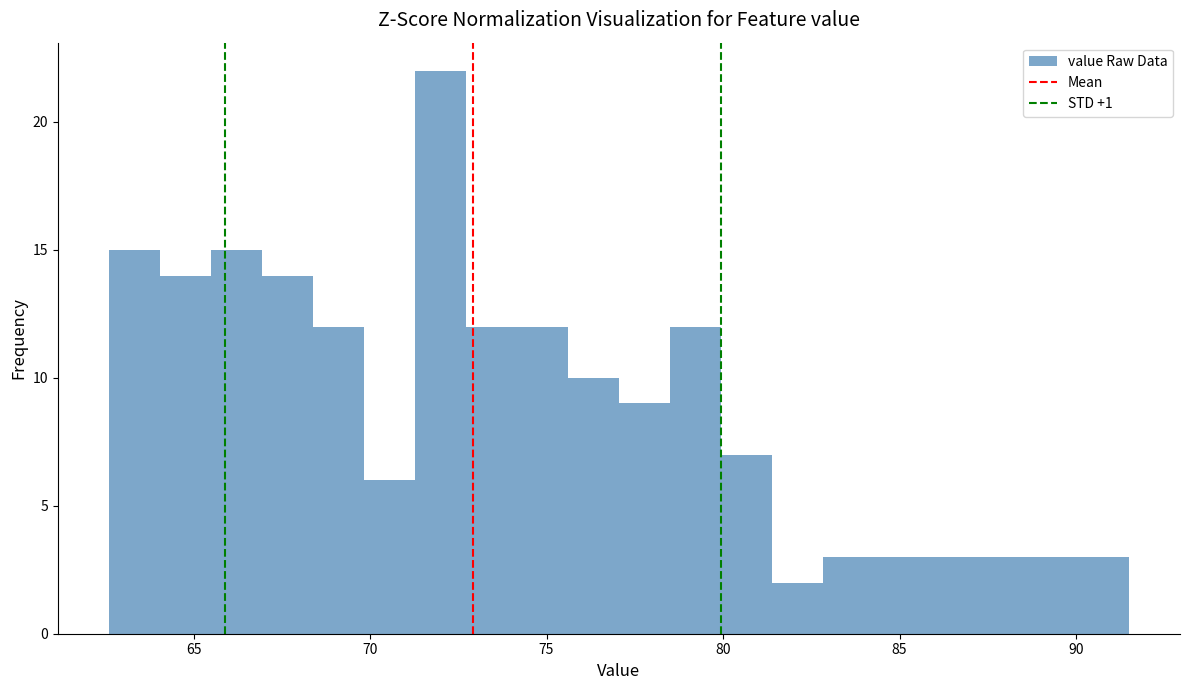

Read against the x-axis, roughly where is the centre of the tallest bar?

72.0